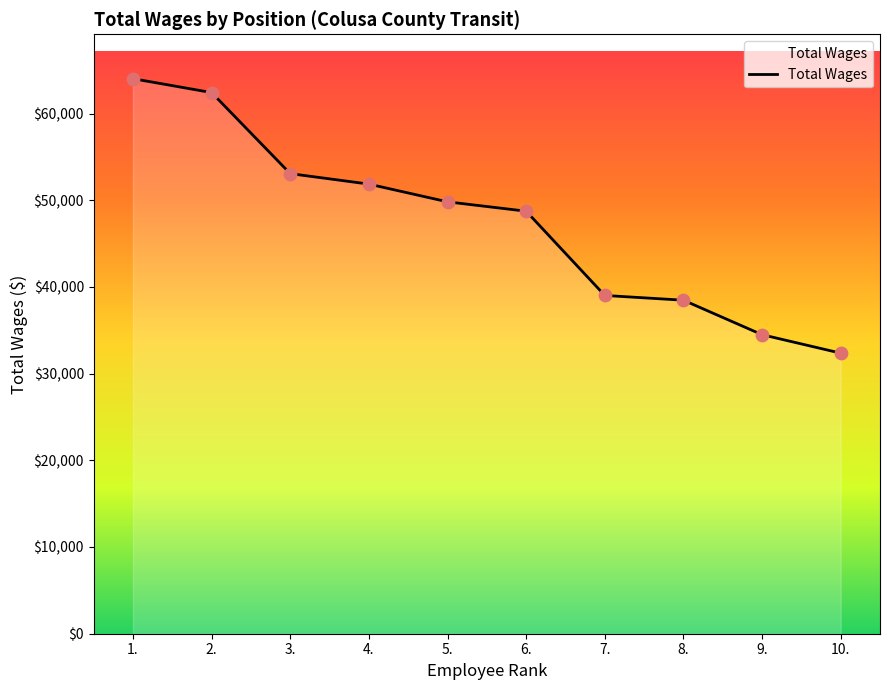

What is the ratio of the value at 6. to the value at 9.?

1.4